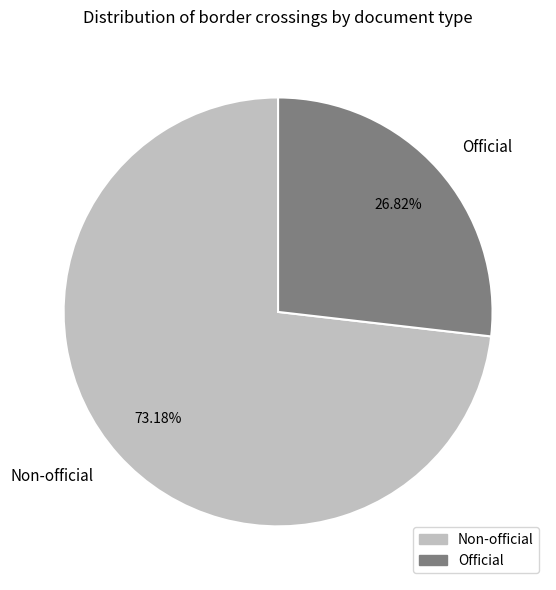

What percentage is NOT represented by Official?

73.2%